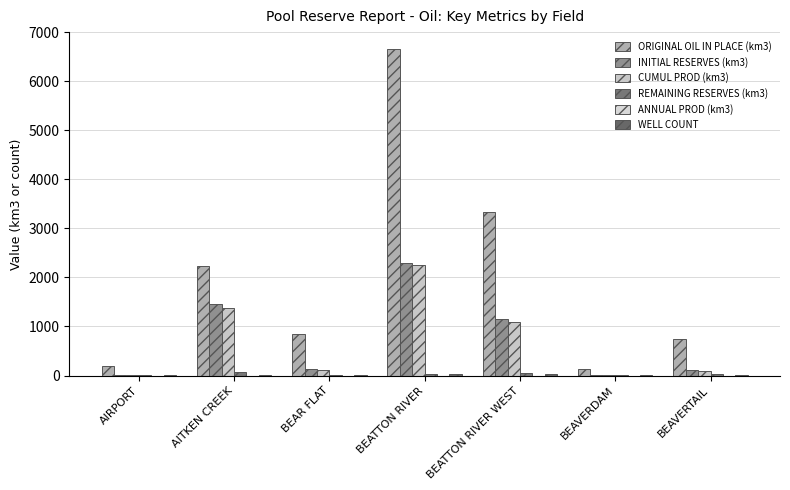

Which series has the widest spread of values?

ORIGINAL OIL IN PLACE (km3)